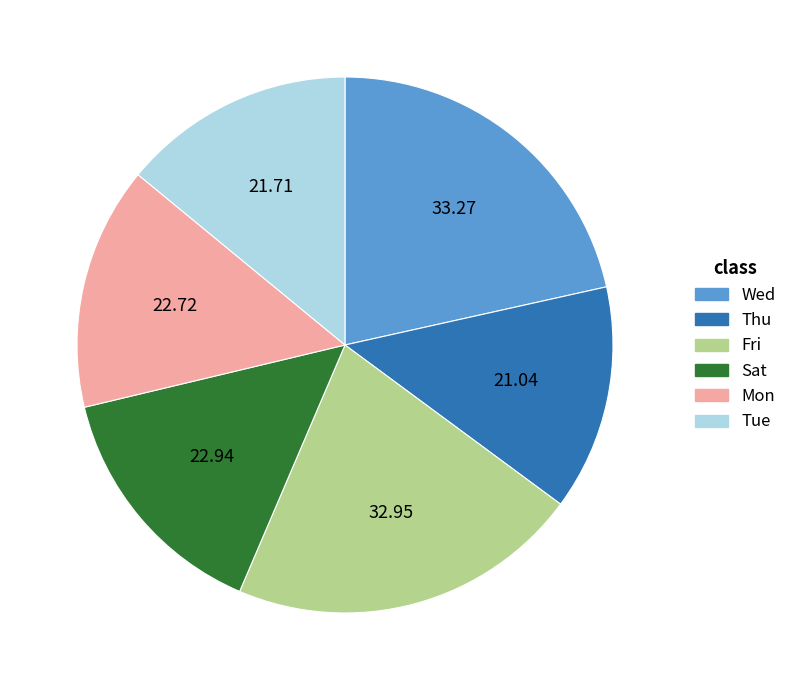

Is Wed the majority of the pie?

No